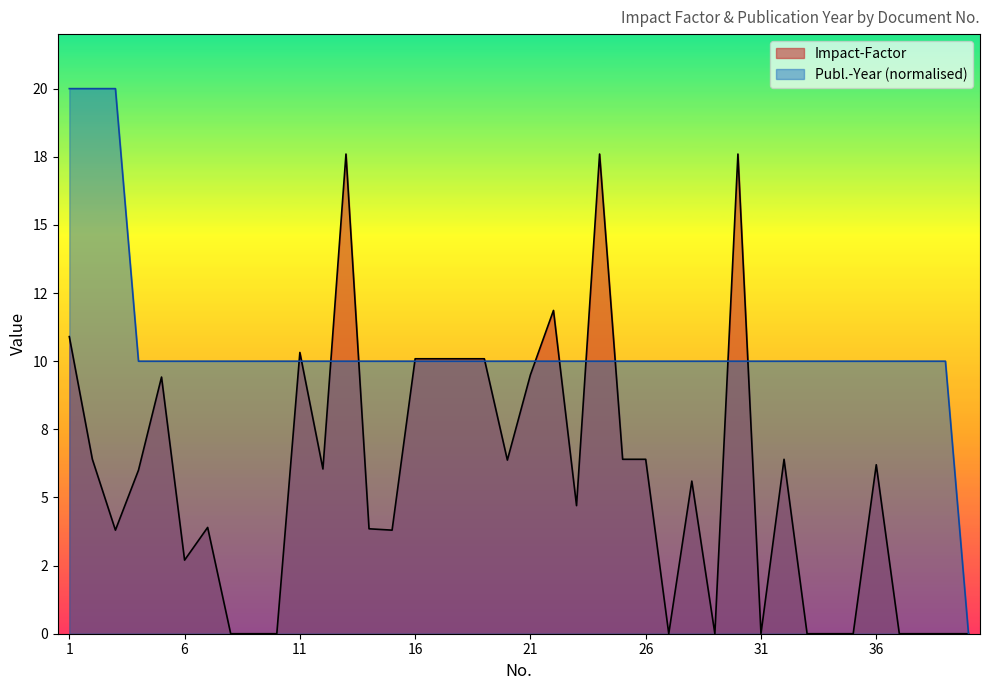

At which label does Impact-Factor first exceed 6?

1